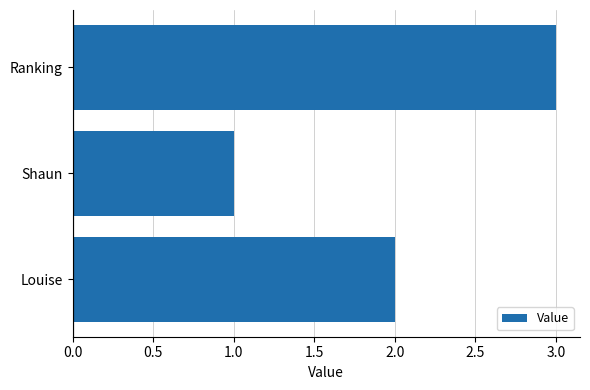

Reading bottom to top, what are all the values shown in this chart?

2	1	3